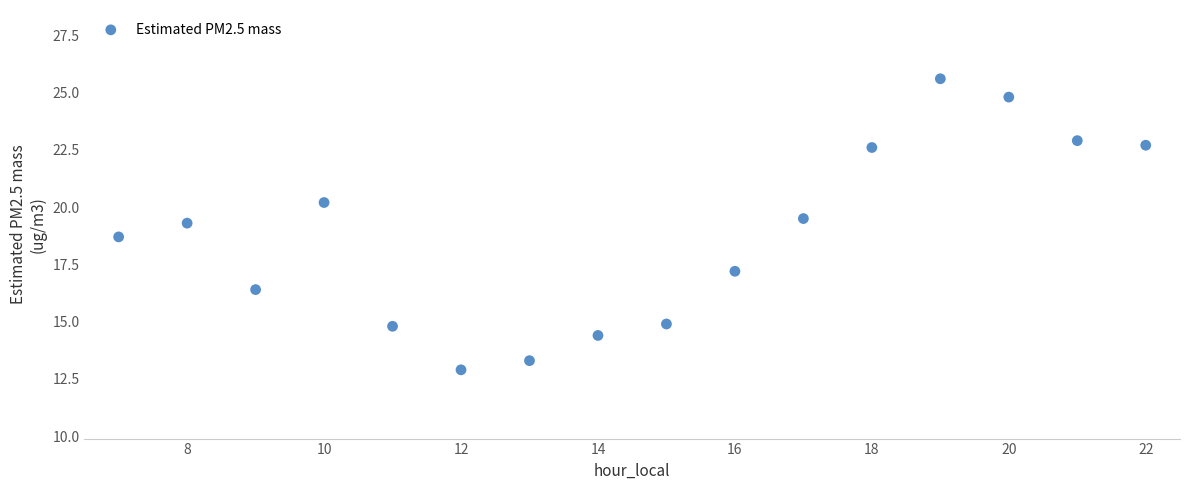

What is the range of X values (max minus min)?

15.0